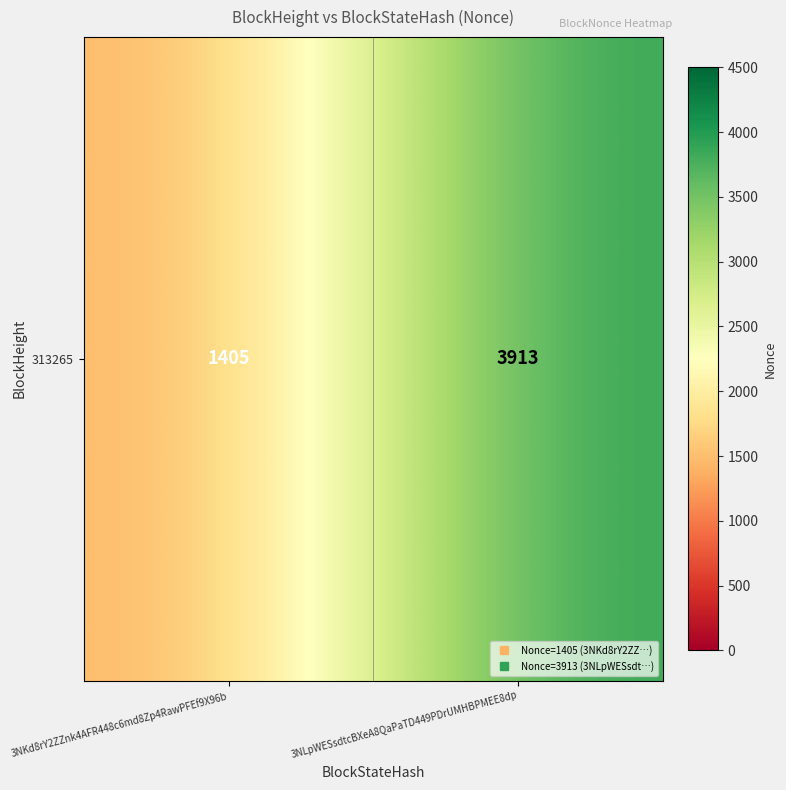

Rank the categories by value from highest to lowest.

3NLpWESsdtcBXeA8QaPaTD449PDrUMHBPMEE8dp, 3NKd8rY2ZZnk4AFR448c6md8Zp4RawPFEf9X96b